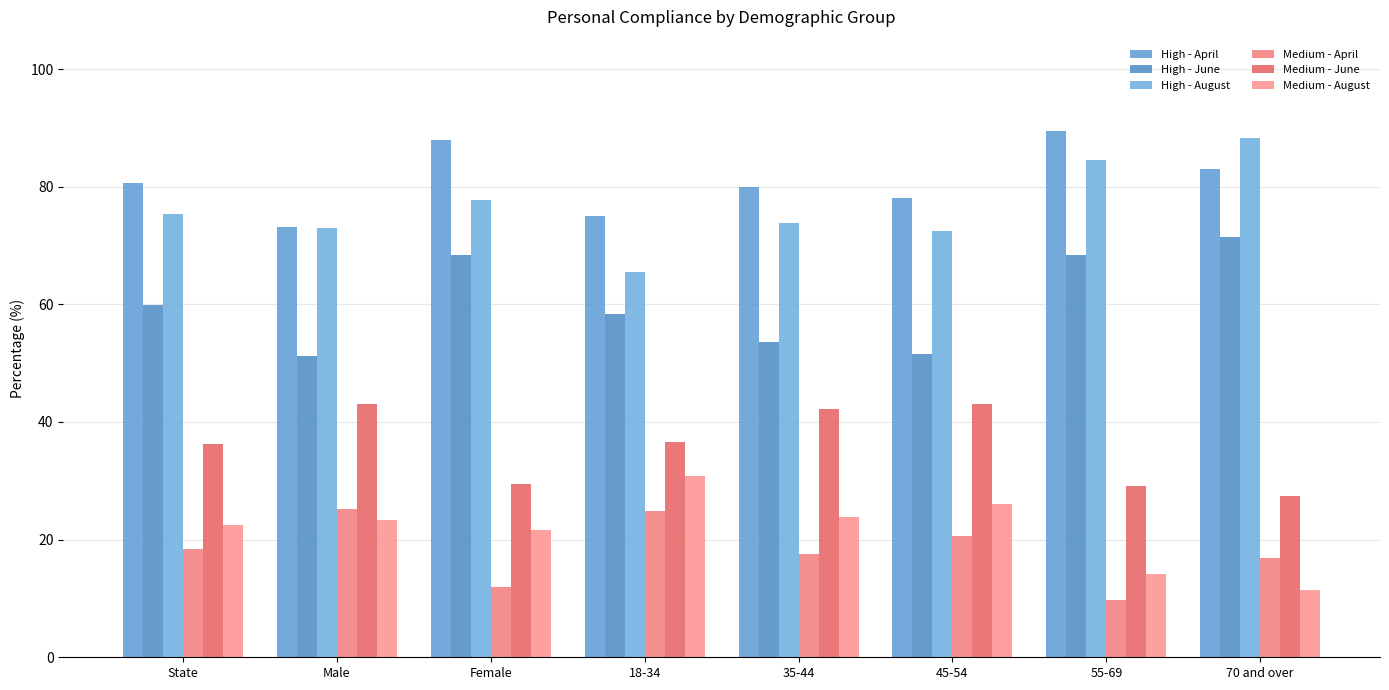

The High - June series shows 51.2 at Male. True or false?

True